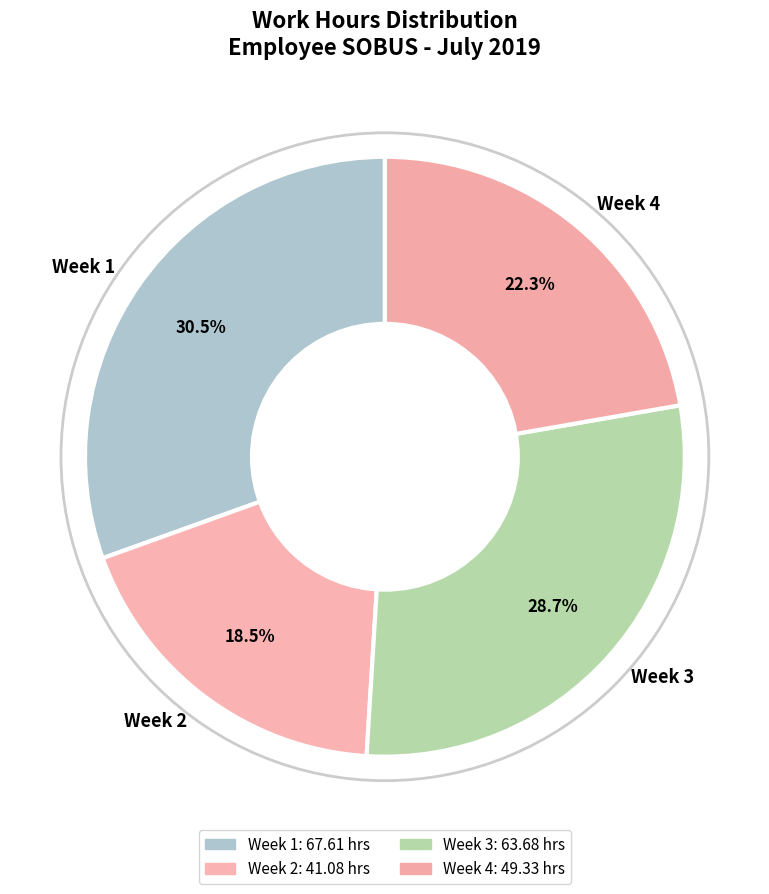

Is the sum of Week 3 and Week 1 greater than half?

Yes